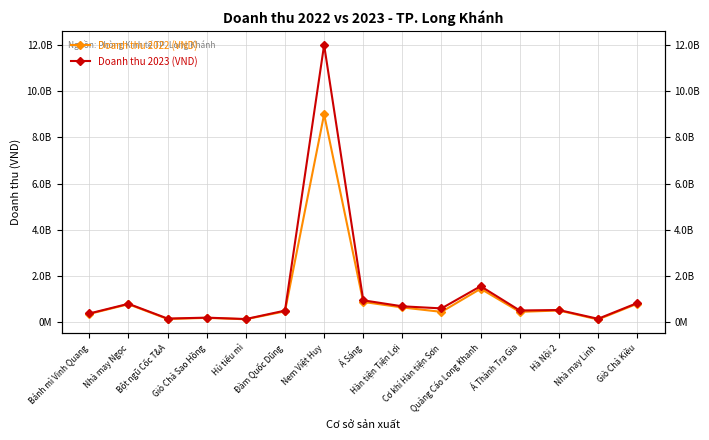

At Nhà may Ngọc, list the series in order from largest to smallest.

Doanh thu 2023 (VND), Doanh thu 2022 (VND)